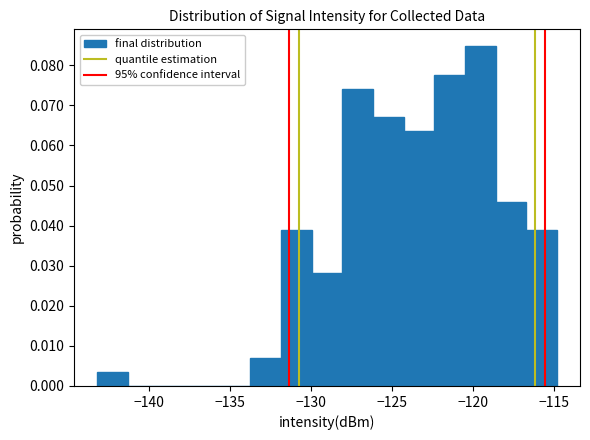

Around what value on the x-axis is the tallest bar? Give the approximate position of its centre, as read against the axis.

-119.5